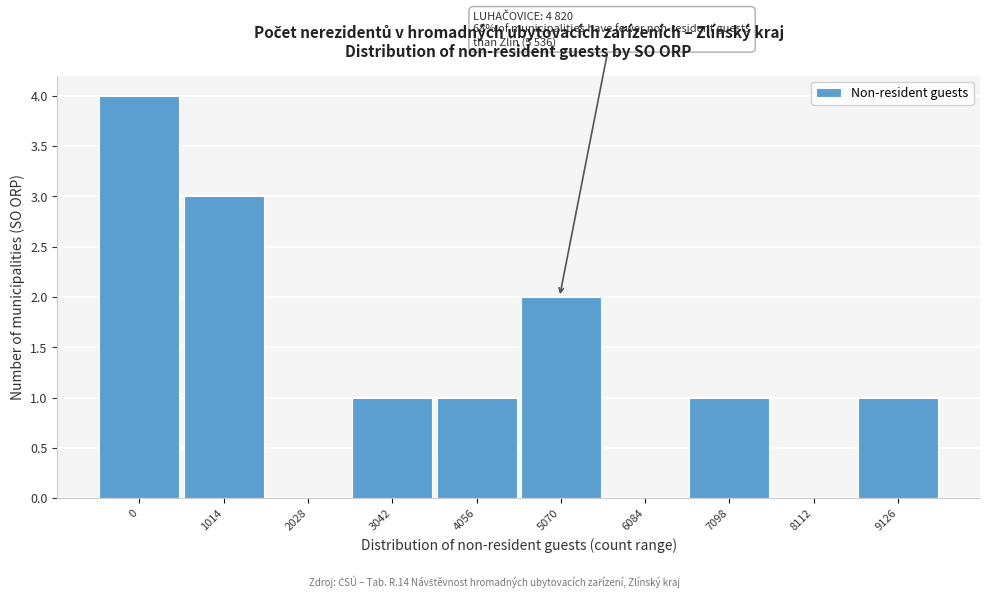

Reading right to left, extract all data points from this chart.

9126=1	8112=0	7098=1	6084=0	5070=2	4056=1	3042=1	2028=0	1014=3	0=4